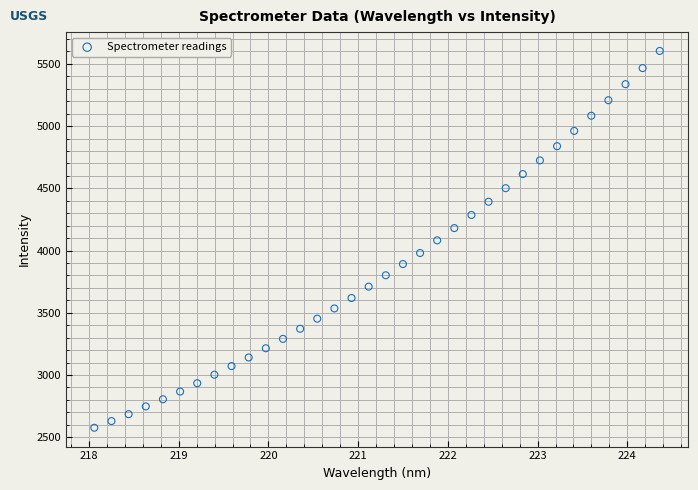

What is the range of X values (max minus min)?

6.3